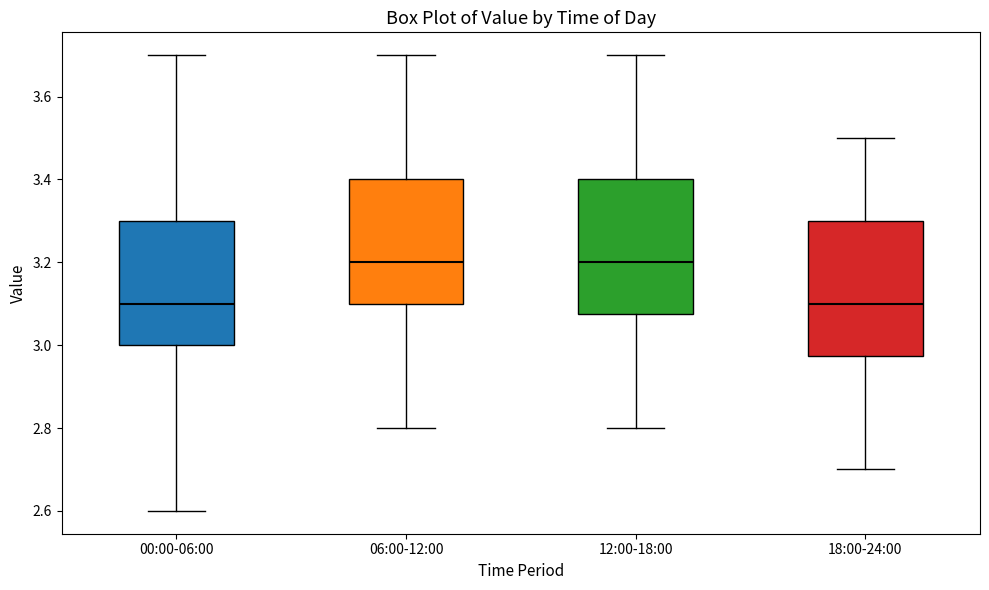

Where does the median line of the box for 18:00-24:00 sit on the y-axis? The values are not printed on the chart, so give them approximately, as read against the axis.

3.10